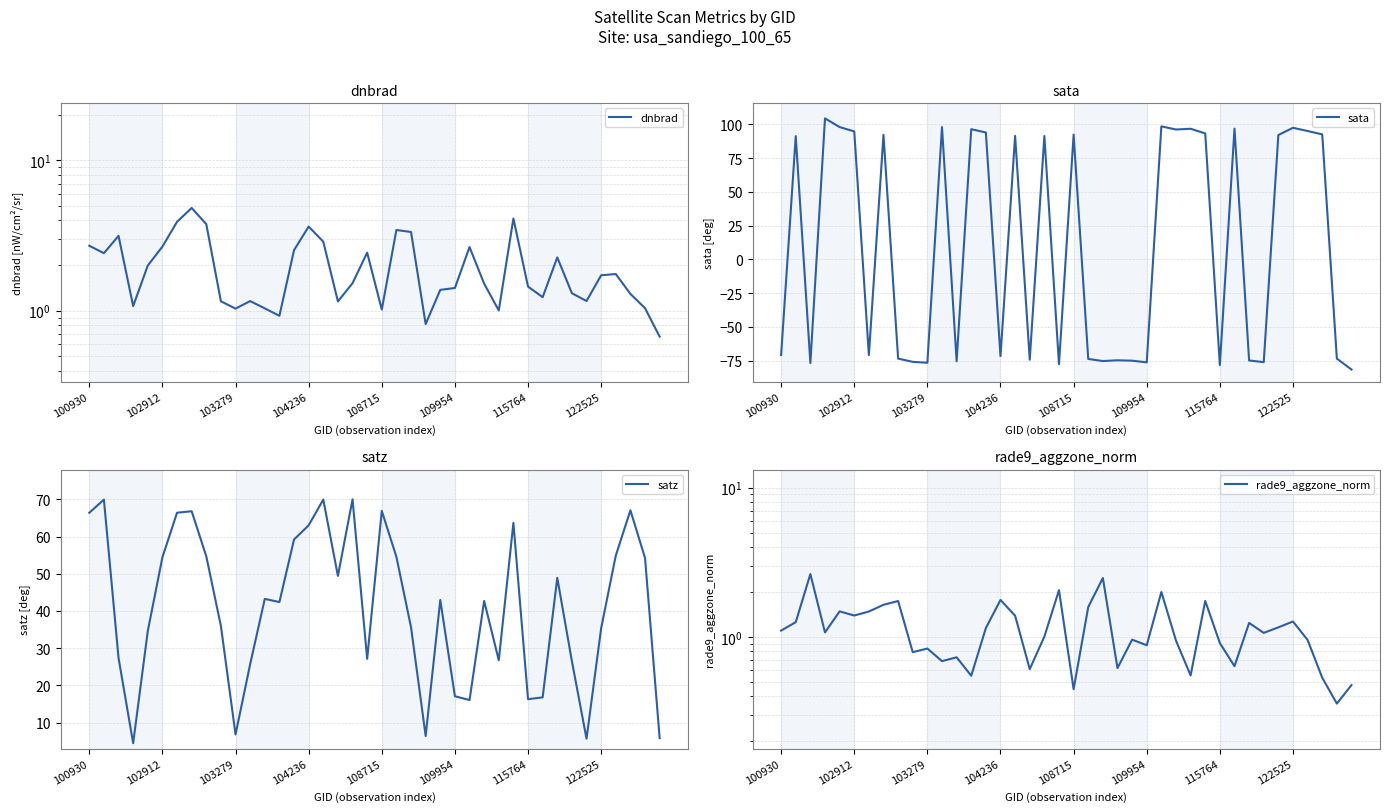

How many intersections are there between sata and dnbrad?

22